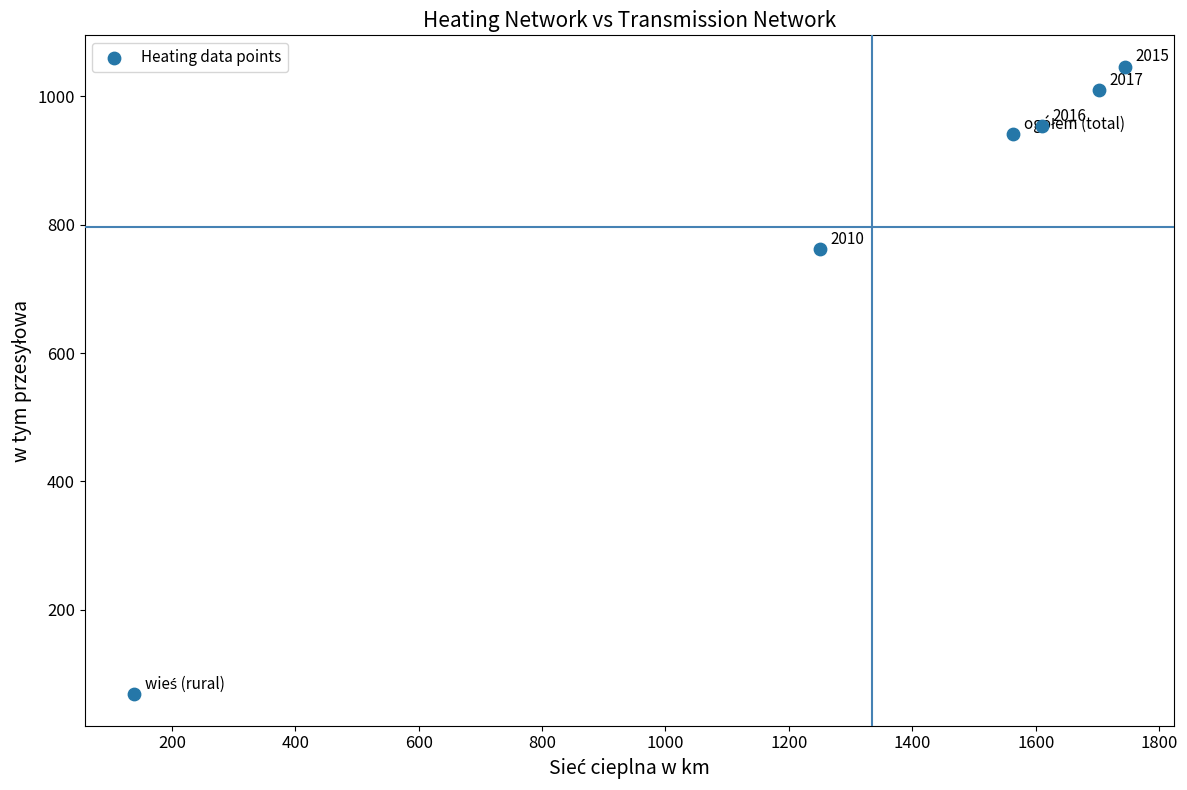

What Y value in the scatter plot is closest to 557?

761.6